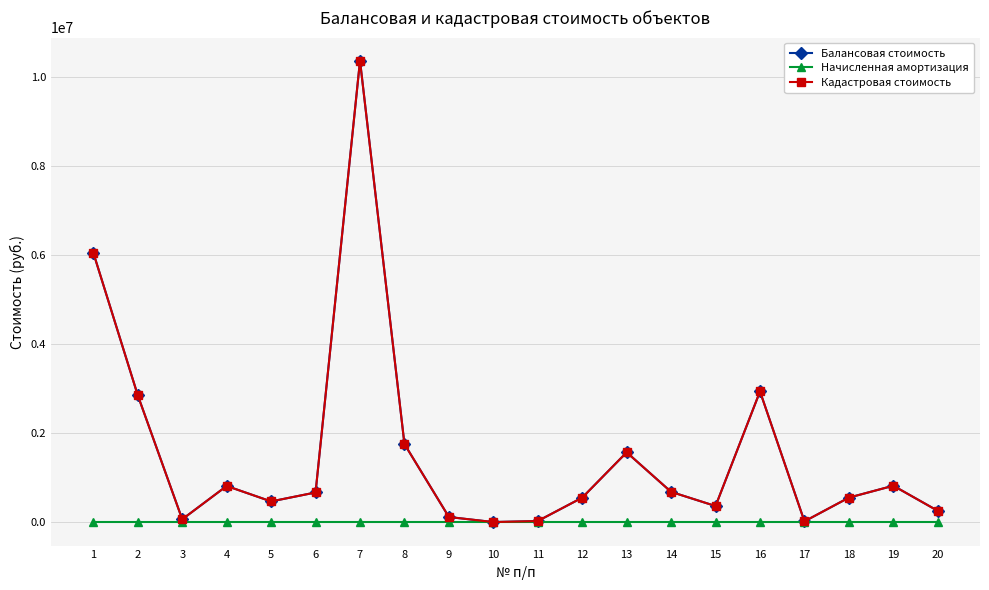

Does the chart have visible grid lines?

Yes